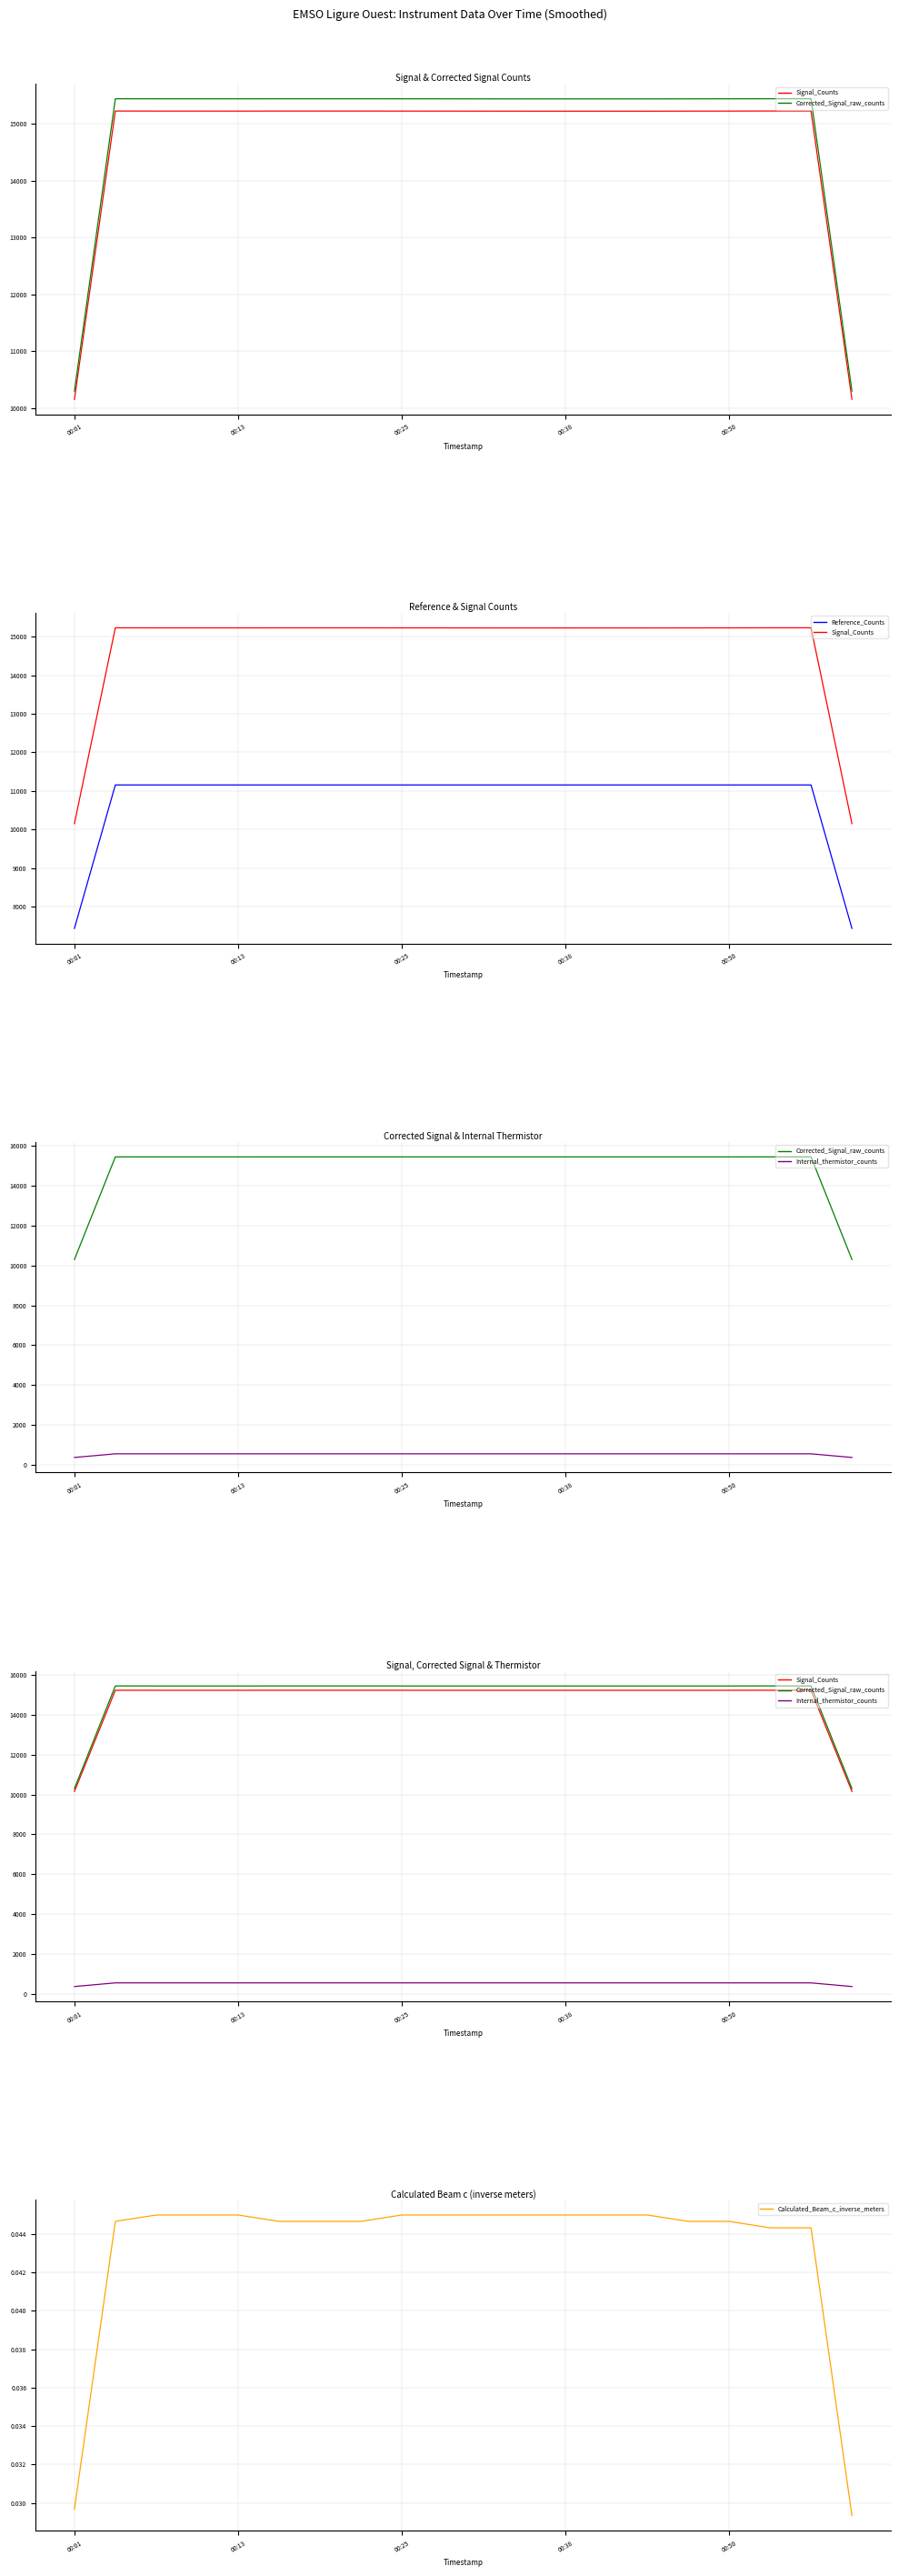

Rank the series by their maximum value, from lowest to highest.

Calculated_Beam_c_inverse_meters, Internal_thermistor_counts, Reference_Counts, Signal_Counts, Corrected_Signal_raw_counts